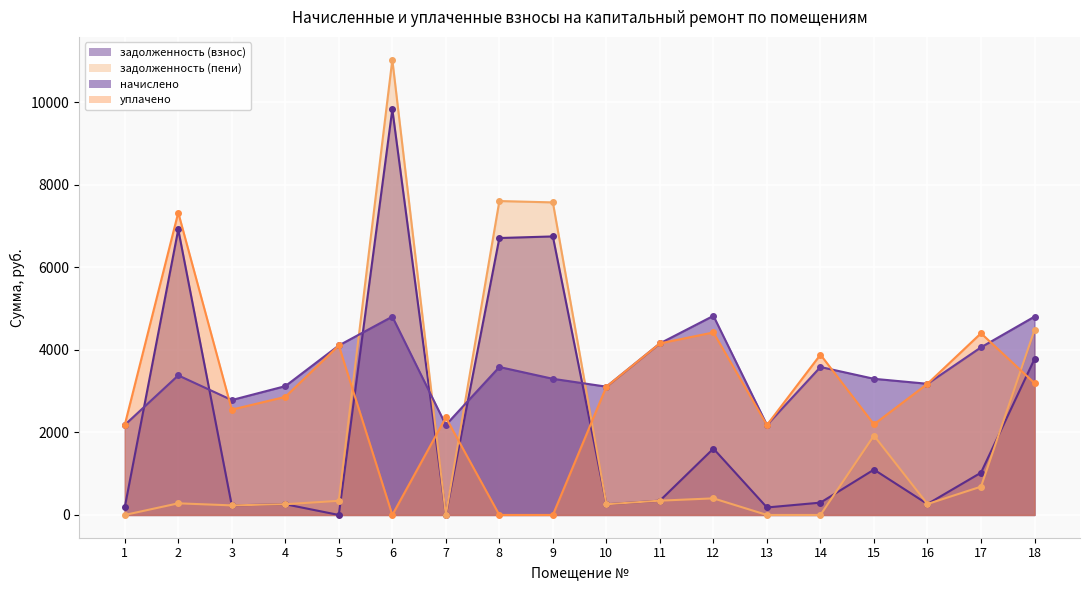

Which label corresponds to the smallest value in the chart?

5